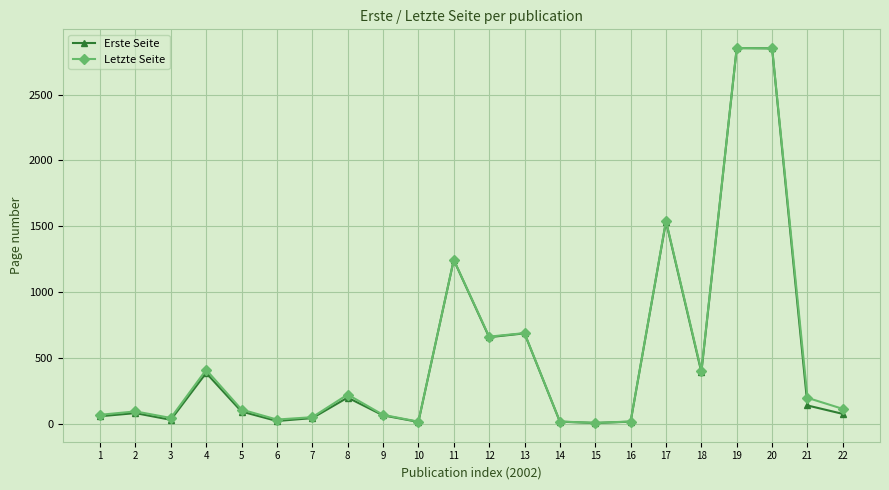

What is the highest value of the Erste Seite series?

2853